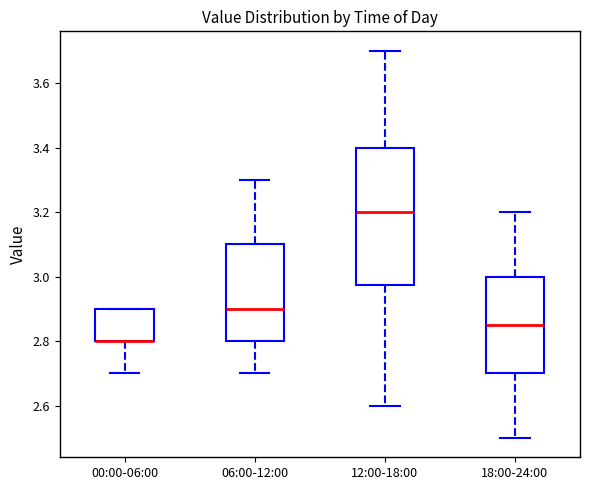

Reading left to right, read every box against the y-axis: the position of its median line, the range the box covers, and the ends of its whiskers. The values are not printed on the chart, so give them approximately, as read against the axis.

00:00-06:00: median 2.80 (drawn on the box's lower edge), box 2.80 to 2.90, whiskers 2.70 to 2.90
06:00-12:00: median 2.90, box 2.80 to 3.10, whiskers 2.70 to 3.30
12:00-18:00: median 3.20, box 2.98 to 3.40, whiskers 2.60 to 3.70
18:00-24:00: median 2.86, box 2.70 to 3.00, whiskers 2.50 to 3.20